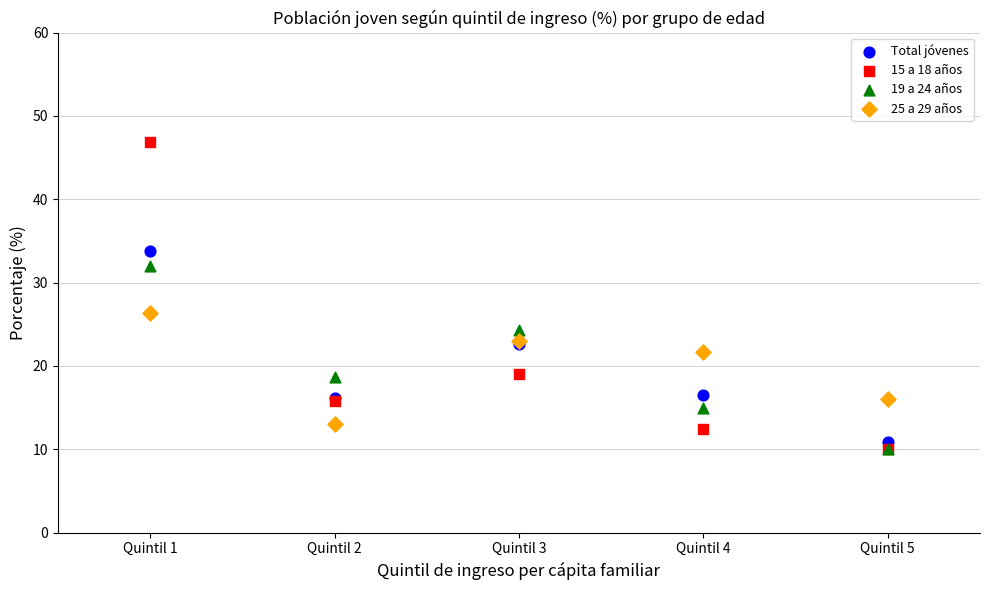

Across all series, what Y value is closest to 28?

26.3